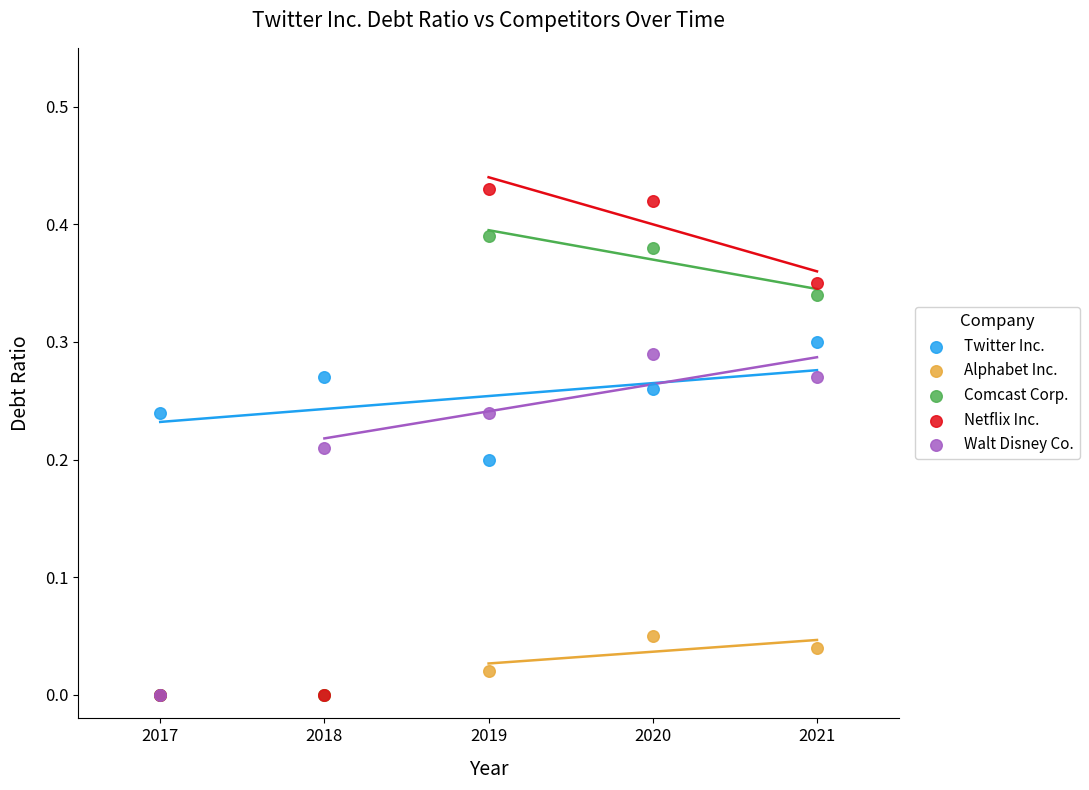

Which series reaches the maximum Y coordinate?

Netflix Inc.